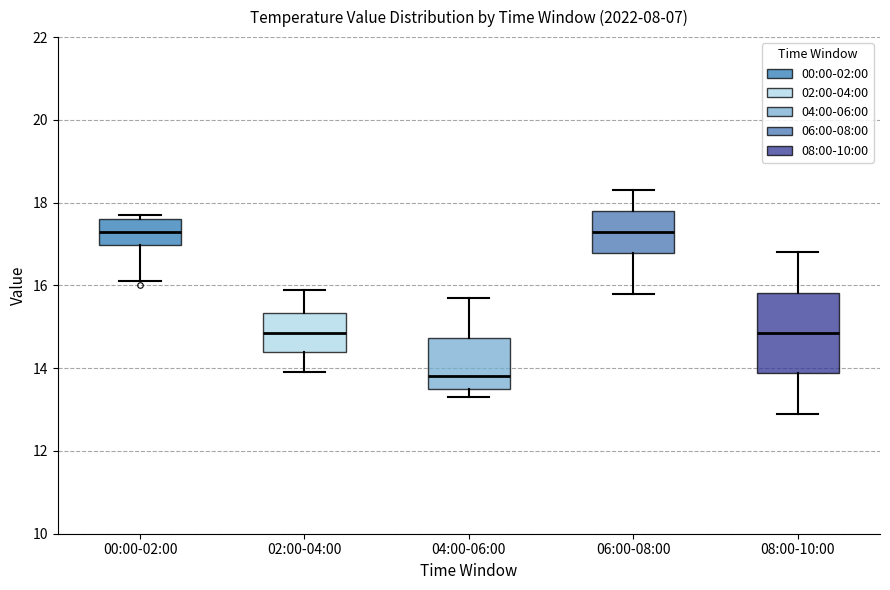

Where does the lower whisker of the box for 00:00-02:00 end on the y-axis? The values are not printed on the chart, so give them approximately, as read against the axis.

16.2